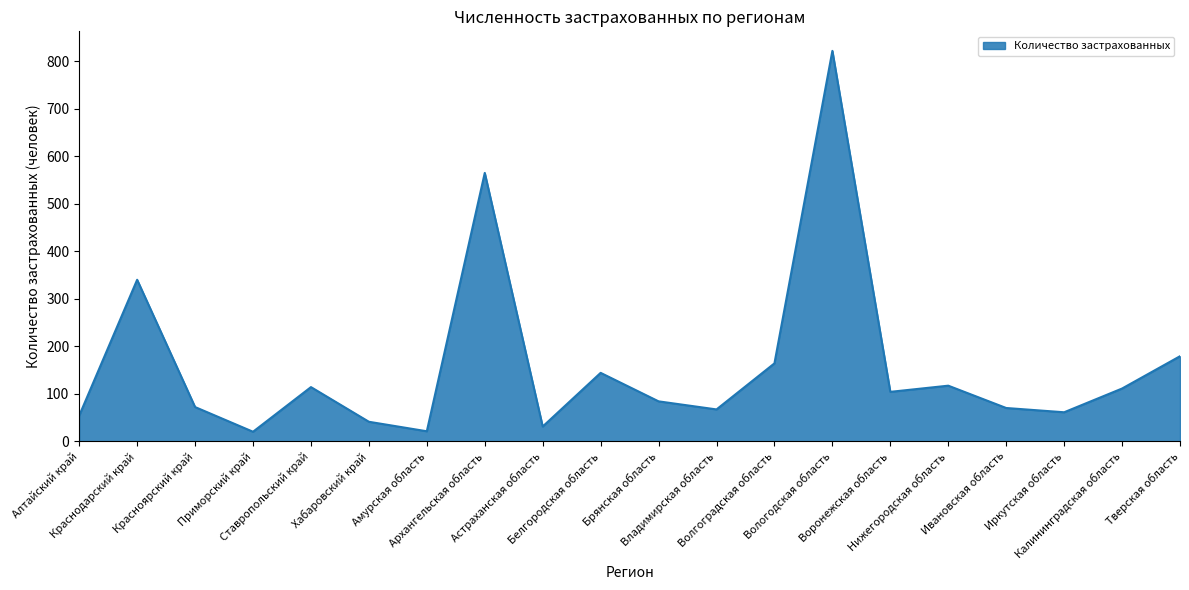

How many lines are shown in the chart?

1